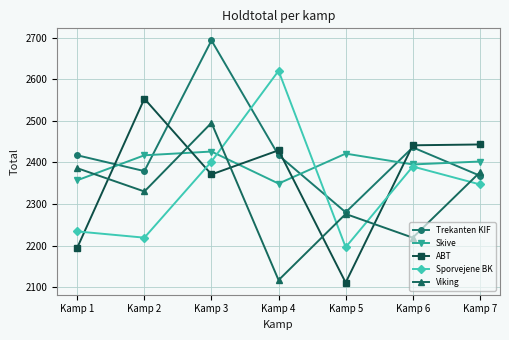

How many distinct data groups are displayed?

5